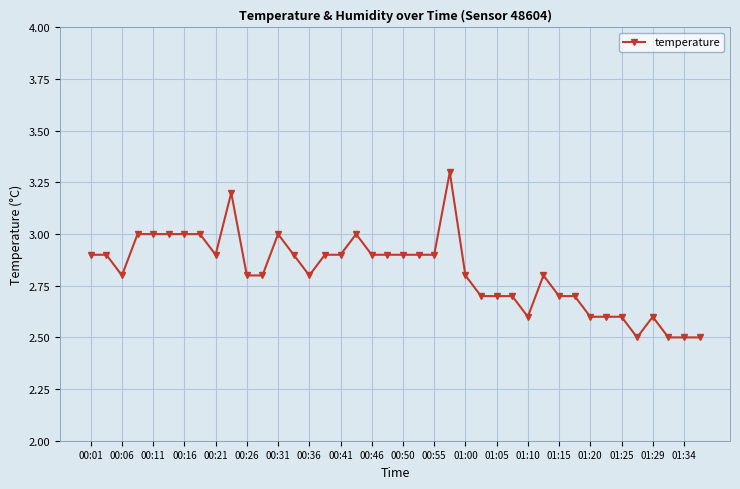

True or false: the data has more than 2 interior local peaks.

True